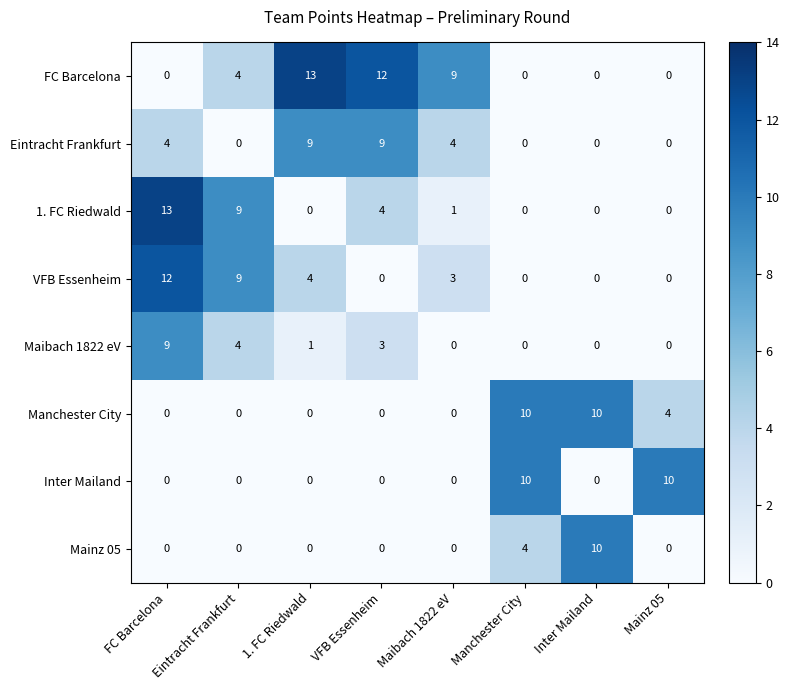

How many series are shown in this chart?

8